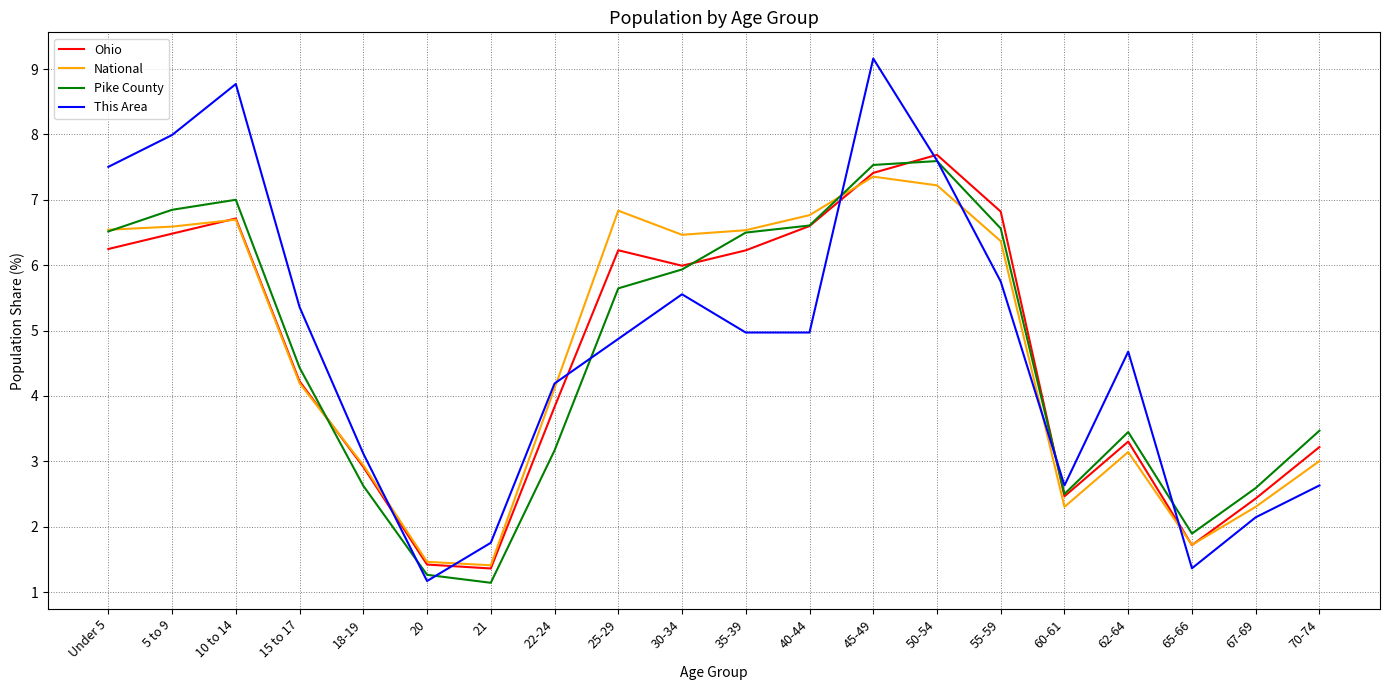

What position from the right is 40-44?

9